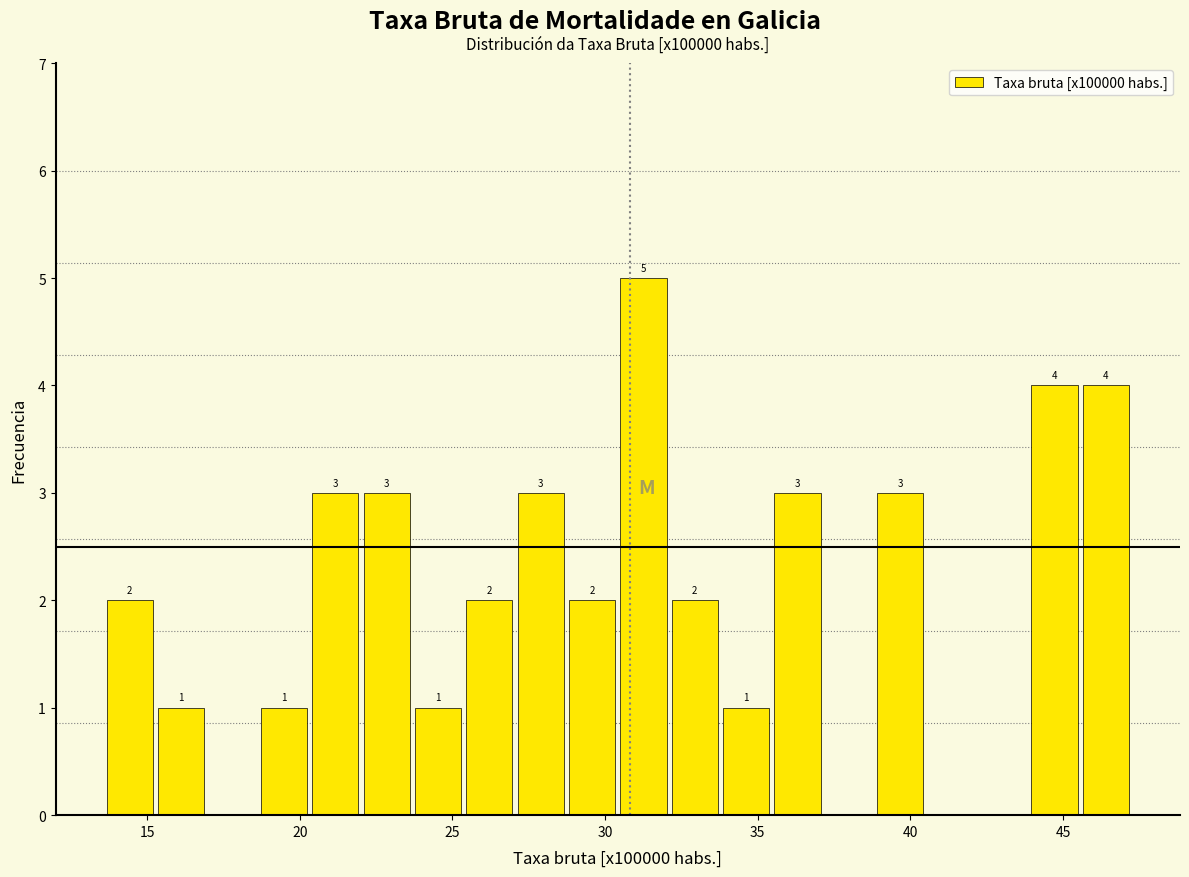

Around what value on the x-axis is the tallest bar? Give the approximate position of its centre, as read against the axis.

31.5